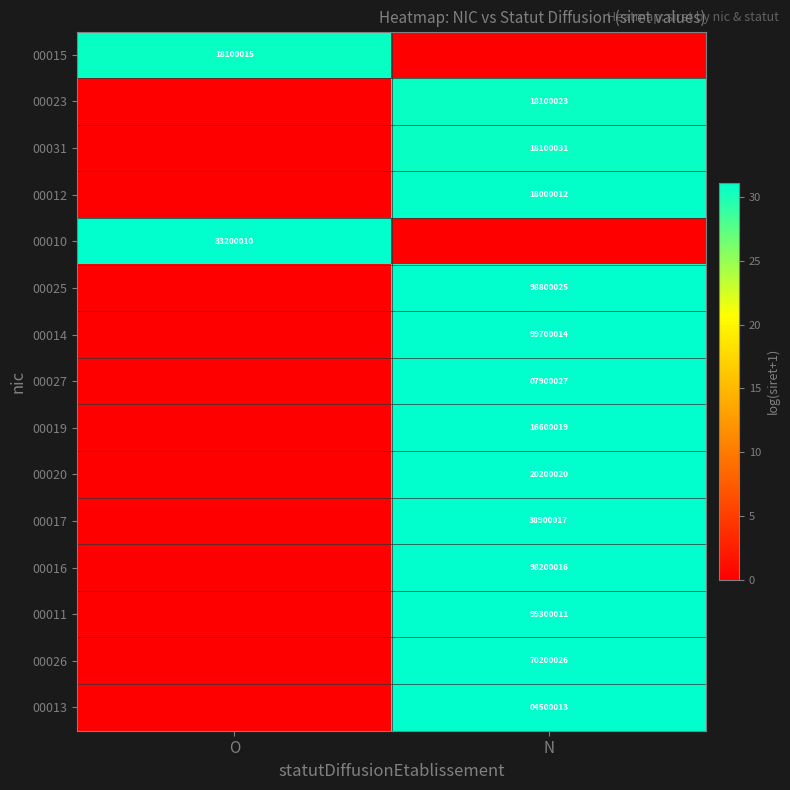

Is the value of 00026 at N greater than the value of 00020 at N?

Yes